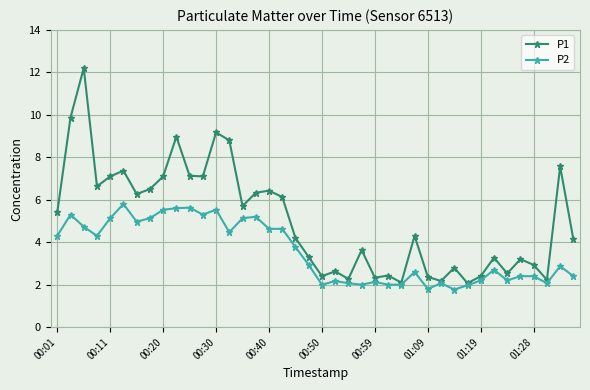

How many values in the P1 series exceed 4?

22